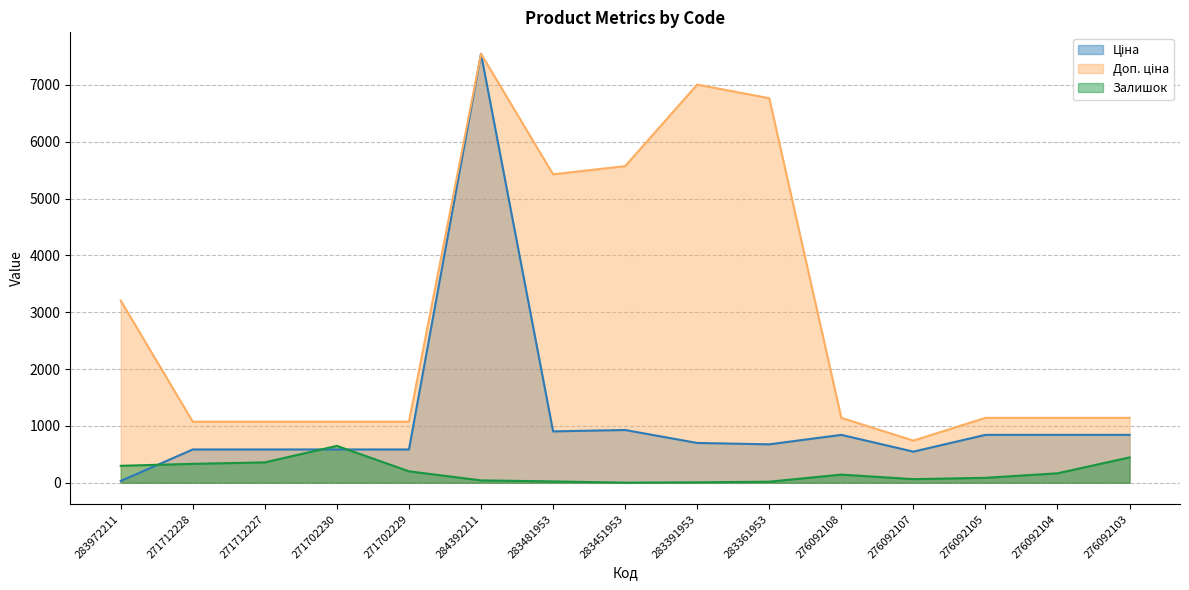

At which category is the sum across all series the highest?

284392211